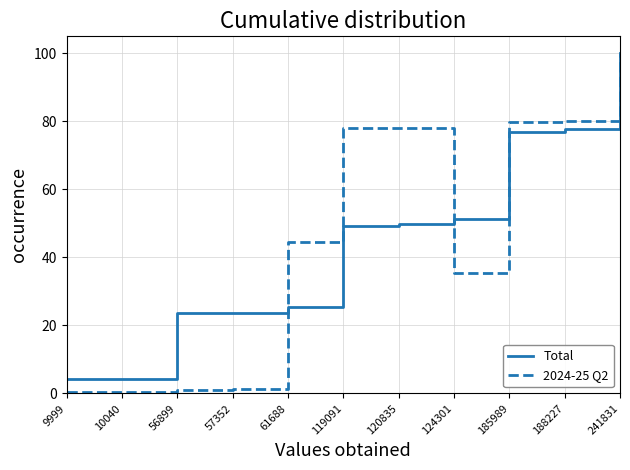

What is the highest value of the Total series?

100.0